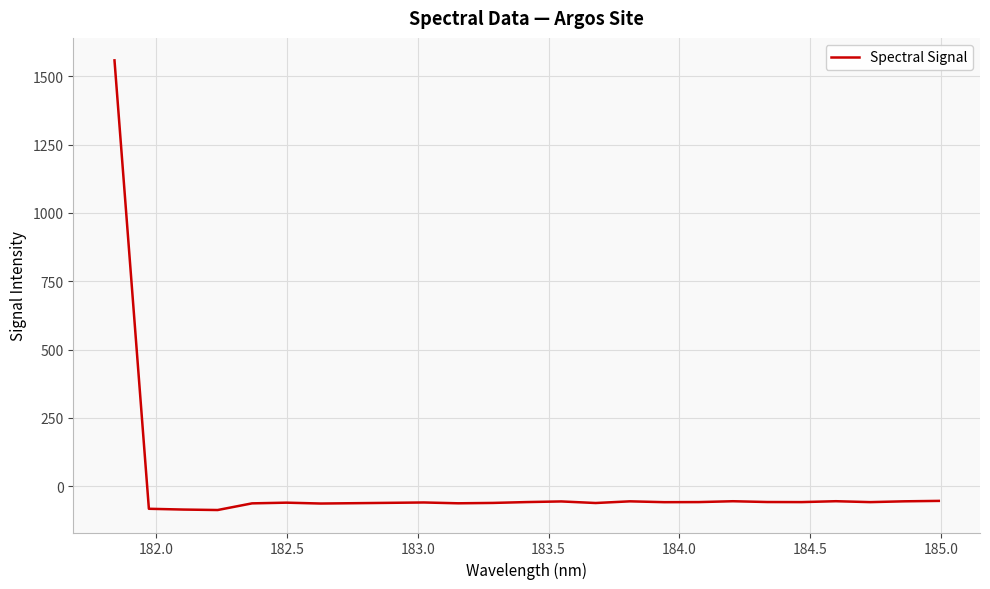

What is the difference between the maximum and minimum values?

1644.3